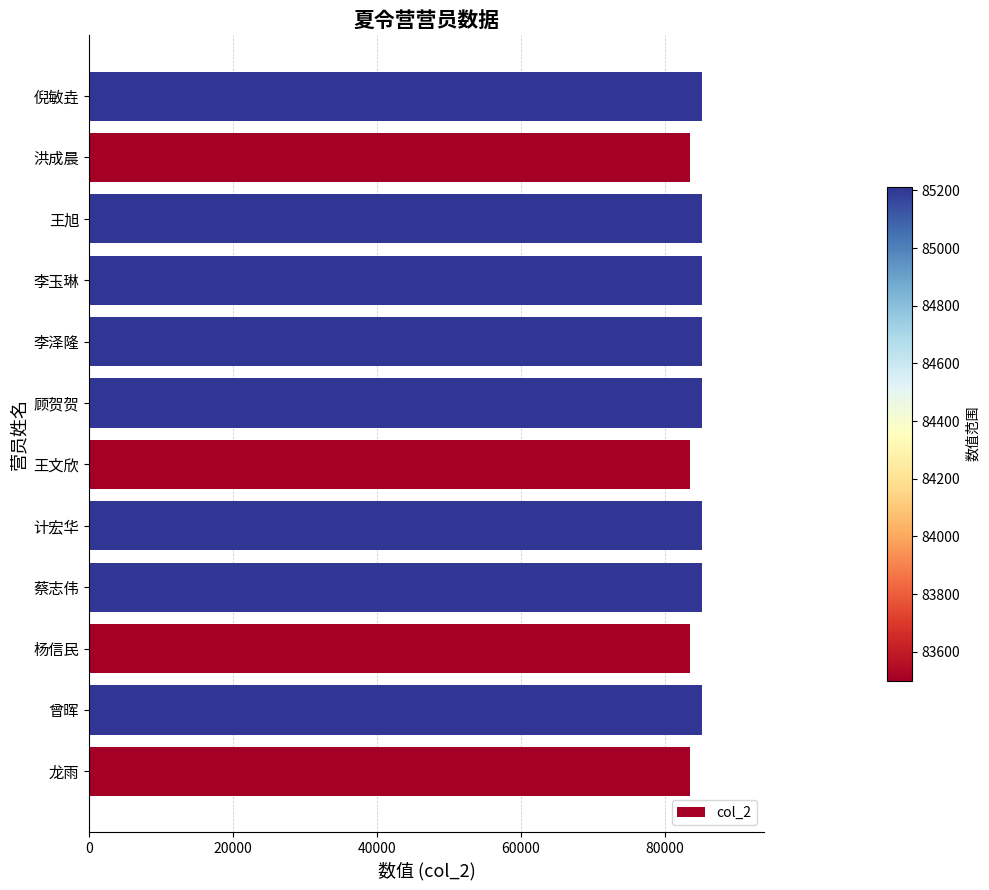

What is the ratio of the value at 杨信民 to the value at 顾贺贺?

1.0